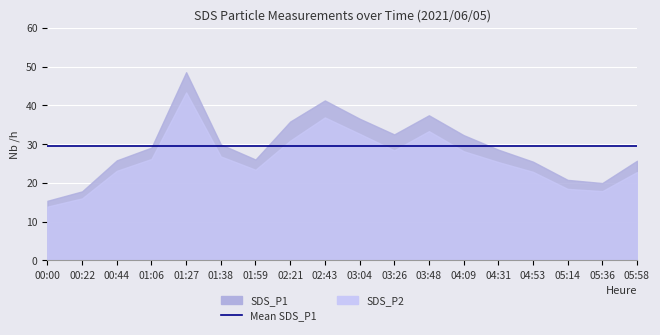

What position from the right is 05:36?

2